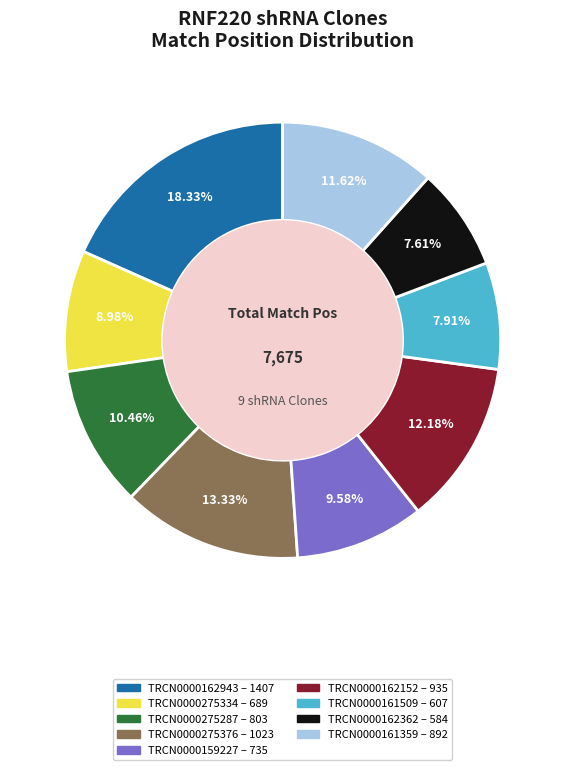

To the nearest percent, what is the combined percentage of TRCN0000162152 and TRCN0000275334?

21%